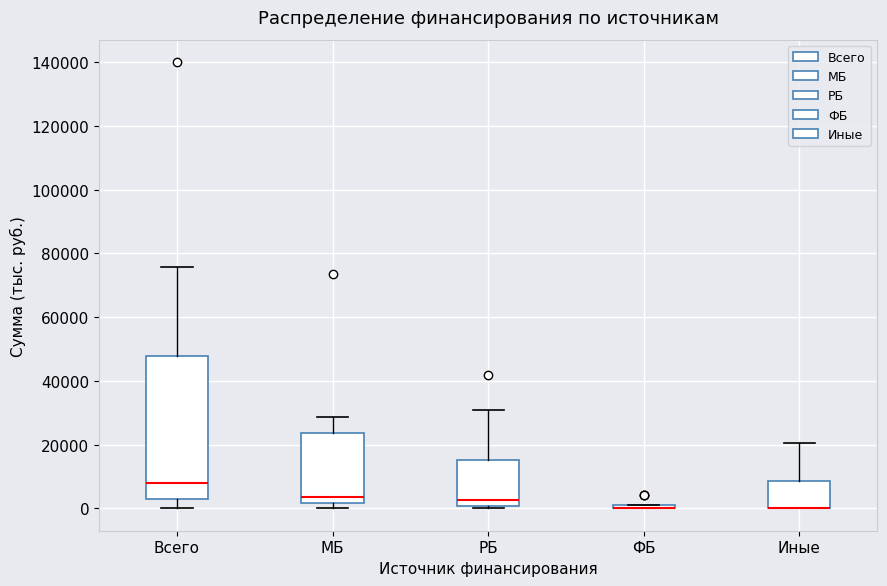

Which box is the tallest, from its lower edge to its upper edge?

Всего